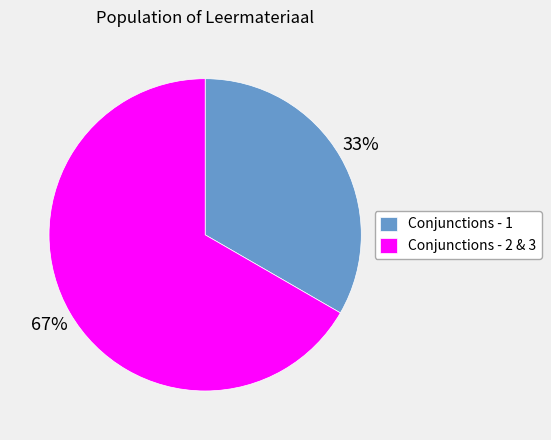

Between Conjunctions - 1 and Conjunctions - 2 & 3, which is larger?

Conjunctions - 2 & 3